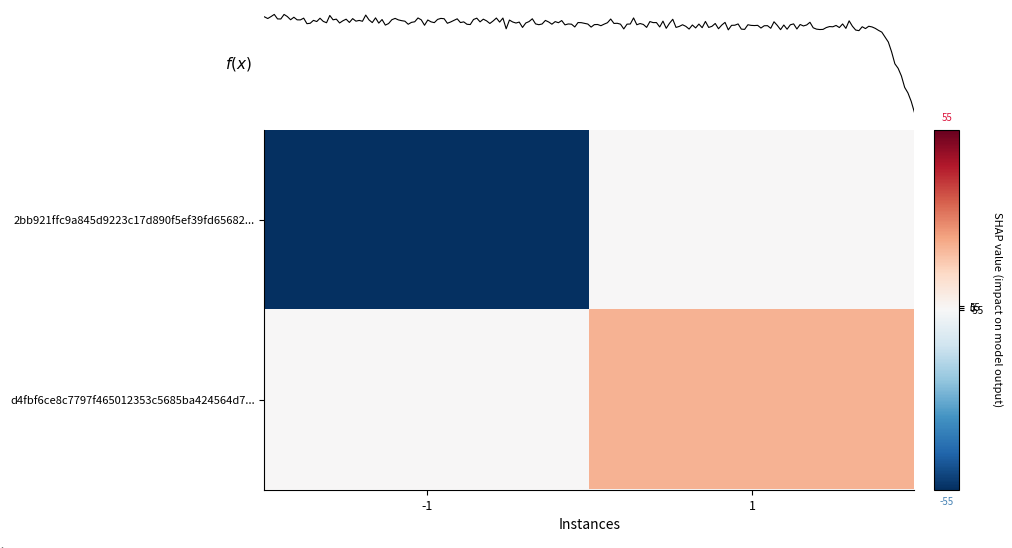

What is the total value across all series at -1?

-55